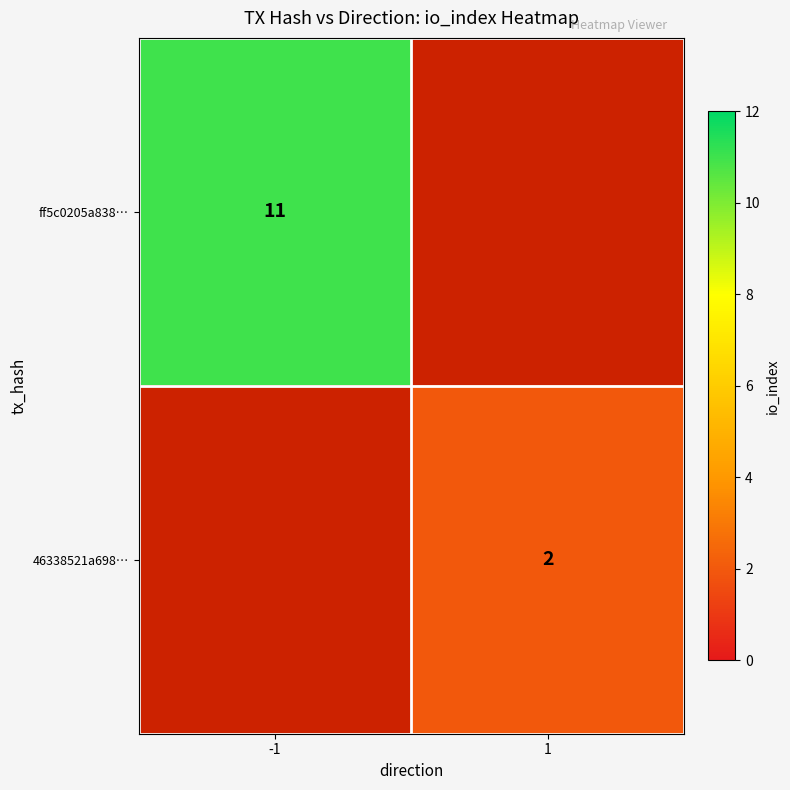

Which label corresponds to the largest value in the chart?

-1